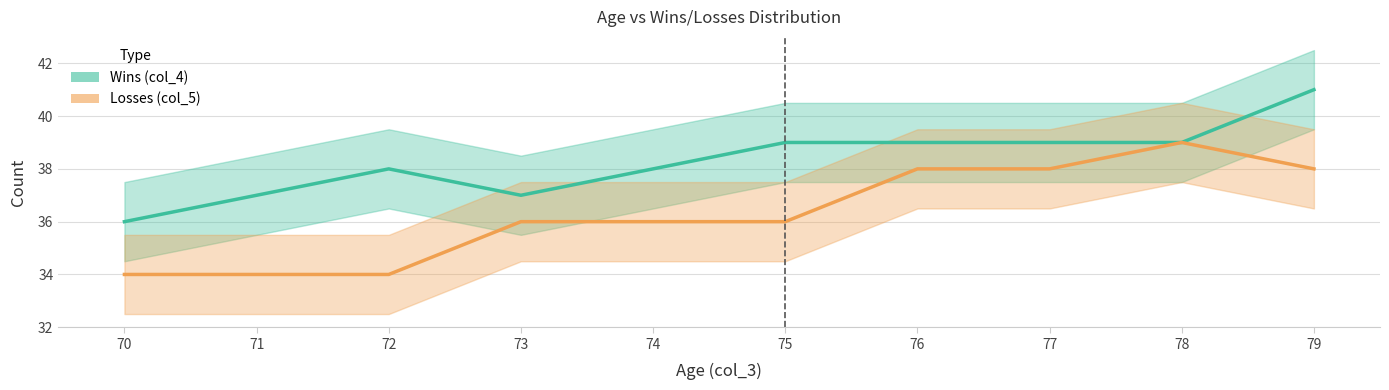

Which has a higher value, 73 or 75?

75